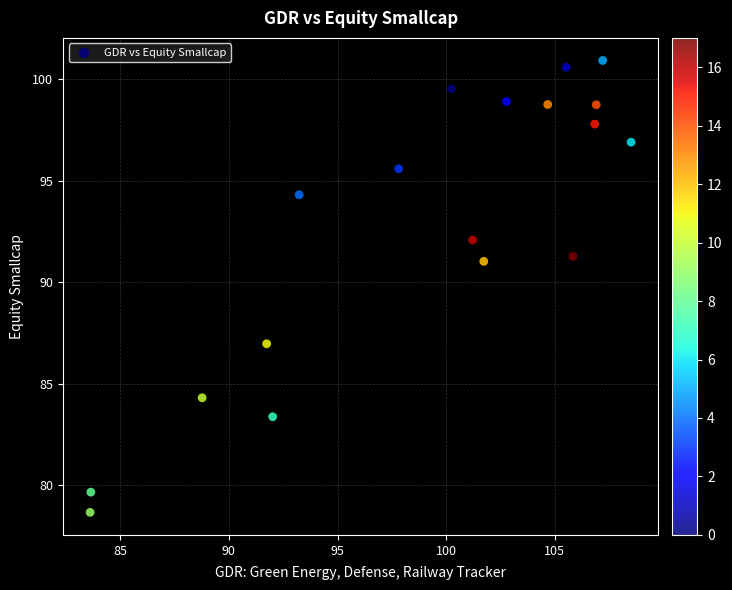

What is the range of Y values (max minus min)?

22.3